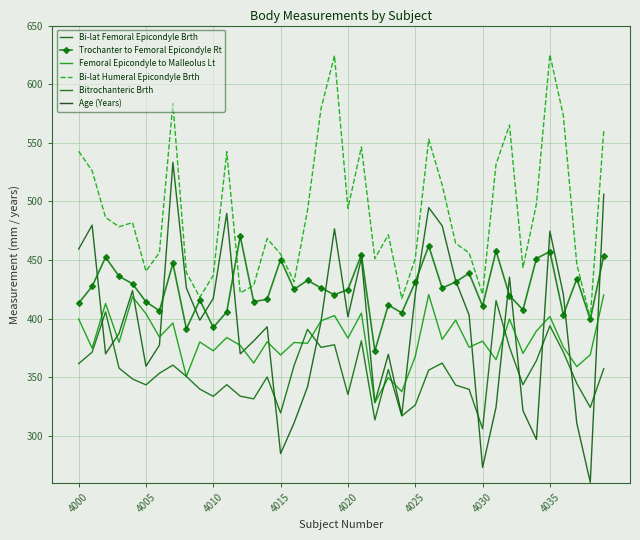

Is the value of Age (Years) at 24 greater than the value of Bitrochanteric Brth at 22?

No